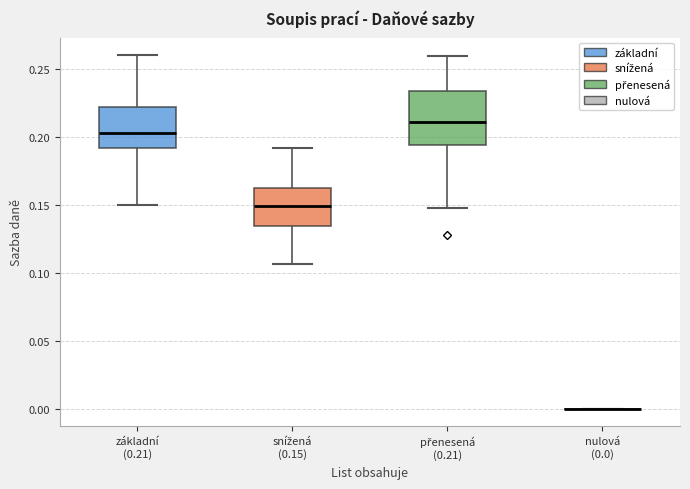

Reading left to right, transcribe this box plot: for each box, give where its median line is, the range the box spans, and where its two whiskers end, as read against the y-axis. The values are not printed on the chart, so give them approximately, as read against the axis.

základní (0.21): median 0.205, box 0.190 to 0.220, whiskers 0.150 to 0.260
snížená (0.15): median 0.150, box 0.135 to 0.160, whiskers 0.105 to 0.190
přenesená (0.21): median 0.210, box 0.195 to 0.235, whiskers 0.145 to 0.260
nulová (0.0): box collapsed to a line at 0.000, whiskers 0.000 to 0.000